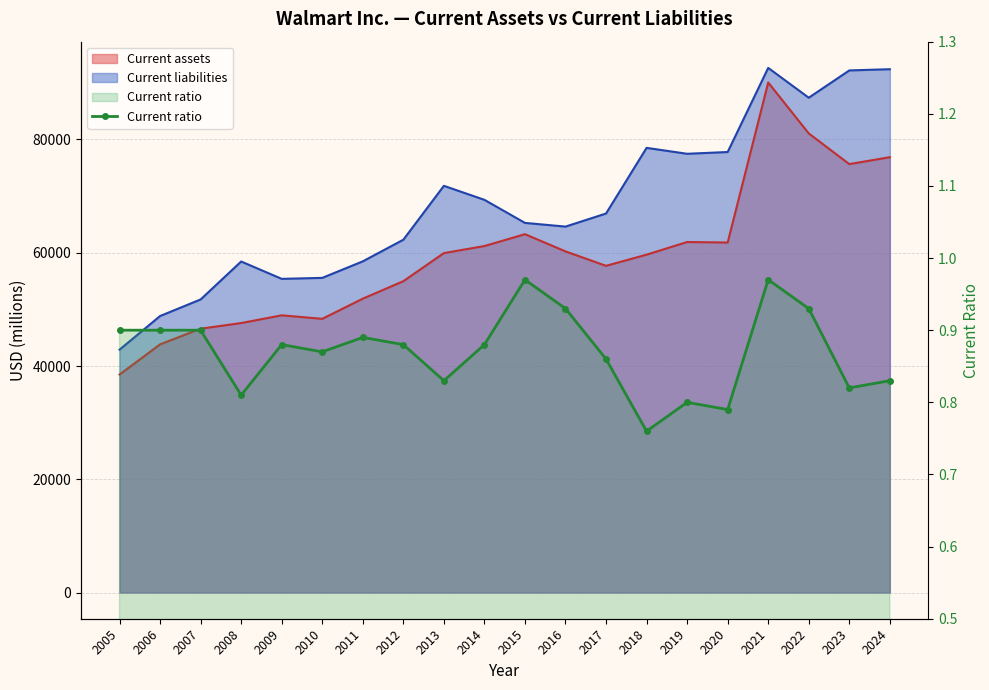

Count the number of categories in the chart.

20